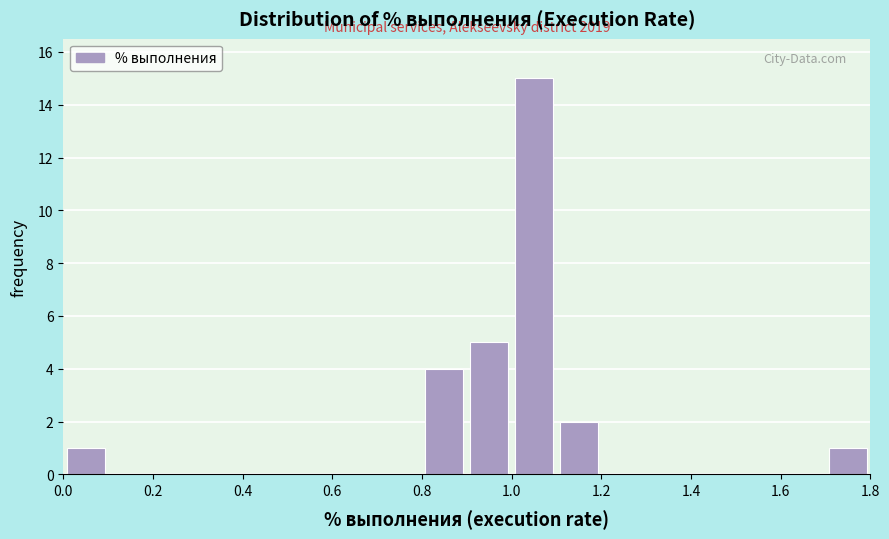

Over which range of the x-axis is the bar tallest?

1.0 to 1.1